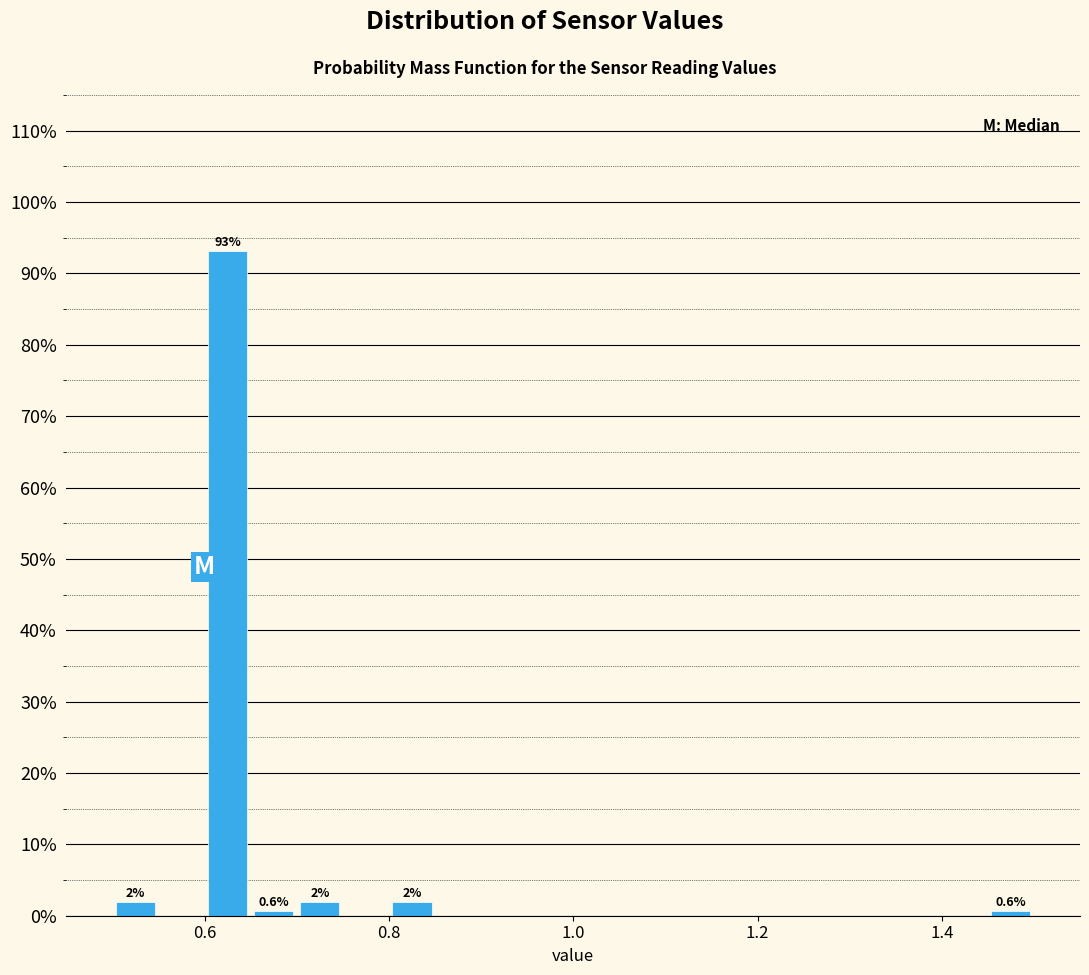

Around what value on the x-axis is the tallest bar? Give the approximate position of its centre, as read against the axis.

0.62